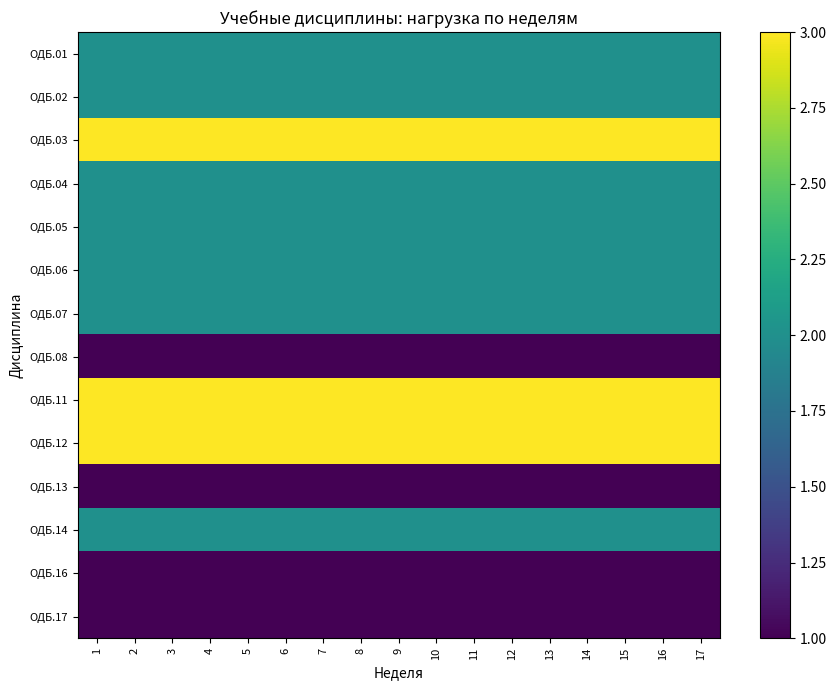

Reading left to right, extract all data points from this chart.

ОДБ.01: 1=2	2=2	3=2	4=2	5=2	6=2	7=2	8=2	9=2	10=2	11=2	12=2	13=2	14=2	15=2	16=2	17=2
ОДБ.02: 1=2	2=2	3=2	4=2	5=2	6=2	7=2	8=2	9=2	10=2	11=2	12=2	13=2	14=2	15=2	16=2	17=2
ОДБ.03: 1=3	2=3	3=3	4=3	5=3	6=3	7=3	8=3	9=3	10=3	11=3	12=3	13=3	14=3	15=3	16=3	17=3
ОДБ.04: 1=2	2=2	3=2	4=2	5=2	6=2	7=2	8=2	9=2	10=2	11=2	12=2	13=2	14=2	15=2	16=2	17=2
ОДБ.05: 1=2	2=2	3=2	4=2	5=2	6=2	7=2	8=2	9=2	10=2	11=2	12=2	13=2	14=2	15=2	16=2	17=2
ОДБ.06: 1=2	2=2	3=2	4=2	5=2	6=2	7=2	8=2	9=2	10=2	11=2	12=2	13=2	14=2	15=2	16=2	17=2
ОДБ.07: 1=2	2=2	3=2	4=2	5=2	6=2	7=2	8=2	9=2	10=2	11=2	12=2	13=2	14=2	15=2	16=2	17=2
ОДБ.08: 1=1	2=1	3=1	4=1	5=1	6=1	7=1	8=1	9=1	10=1	11=1	12=1	13=1	14=1	15=1	16=1	17=1
ОДБ.11: 1=3	2=3	3=3	4=3	5=3	6=3	7=3	8=3	9=3	10=3	11=3	12=3	13=3	14=3	15=3	16=3	17=3
ОДБ.12: 1=3	2=3	3=3	4=3	5=3	6=3	7=3	8=3	9=3	10=3	11=3	12=3	13=3	14=3	15=3	16=3	17=3
ОДБ.13: 1=1	2=1	3=1	4=1	5=1	6=1	7=1	8=1	9=1	10=1	11=1	12=1	13=1	14=1	15=1	16=1	17=1
ОДБ.14: 1=2	2=2	3=2	4=2	5=2	6=2	7=2	8=2	9=2	10=2	11=2	12=2	13=2	14=2	15=2	16=2	17=2
ОДБ.16: 1=1	2=1	3=1	4=1	5=1	6=1	7=1	8=1	9=1	10=1	11=1	12=1	13=1	14=1	15=1	16=1	17=1
ОДБ.17: 1=1	2=1	3=1	4=1	5=1	6=1	7=1	8=1	9=1	10=1	11=1	12=1	13=1	14=1	15=1	16=1	17=1